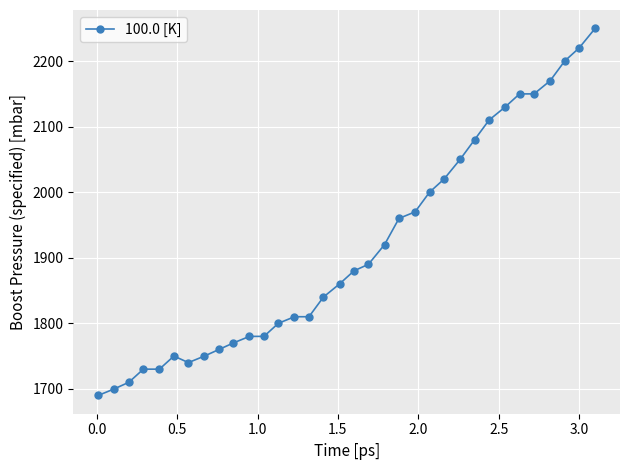

What is the smallest value displayed?

1690